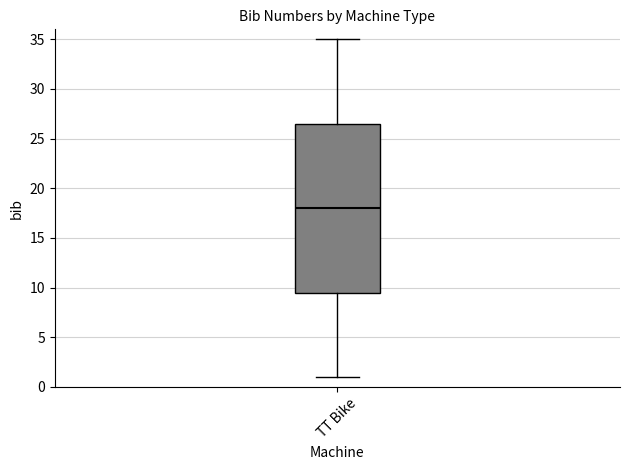

Read this box plot against the y-axis: the position of the median line, the range covered by the box, and the ends of both whiskers. The values are not printed on the chart, so give them approximately, as read against the axis.

median 18.0, box 9.5 to 26.5, whiskers 1.0 to 35.0